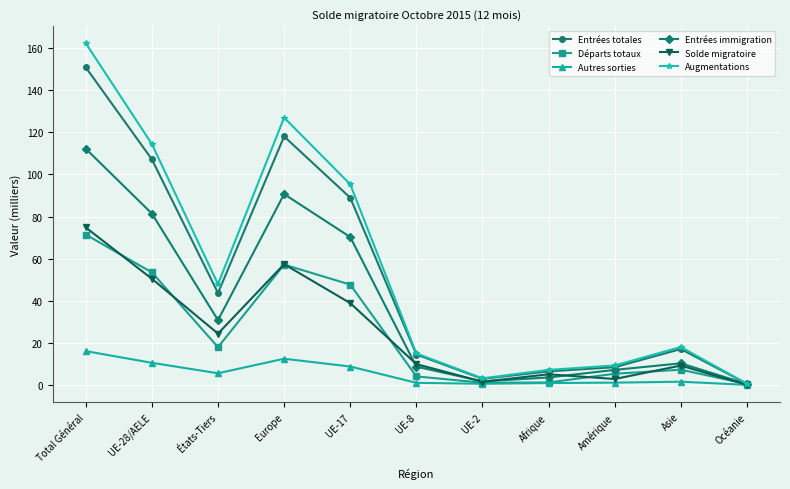

Does the chart have visible grid lines?

Yes